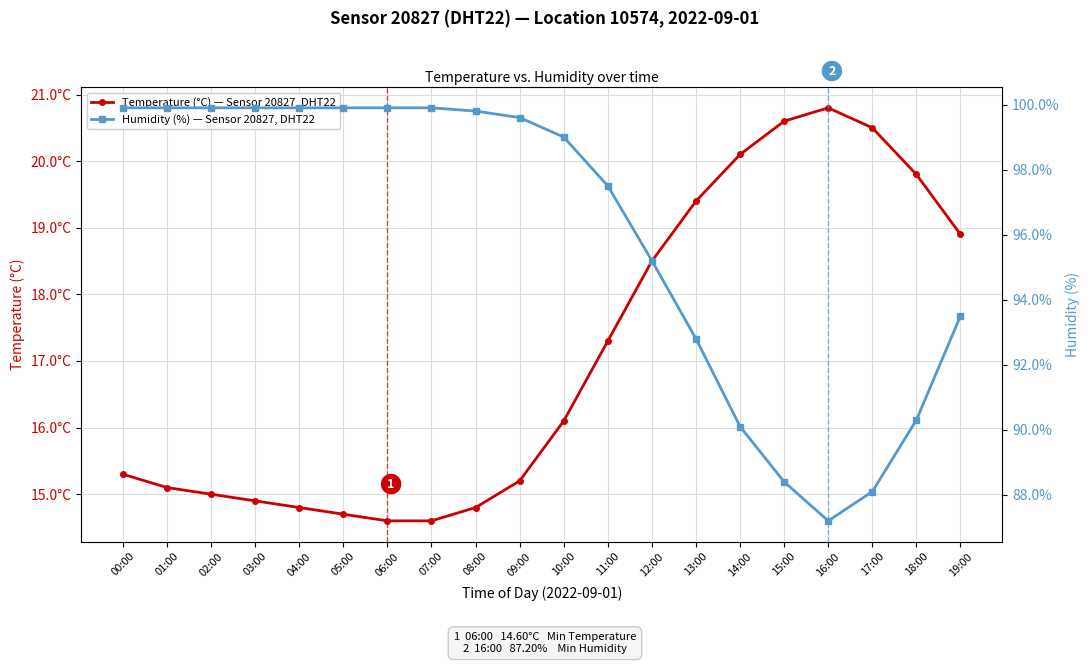

Which series has the largest total across all categories?

Humidity (%) — Sensor 20827, DHT22